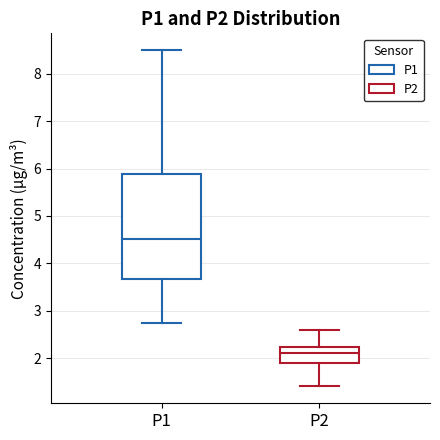

Which box's median line is the highest?

P1